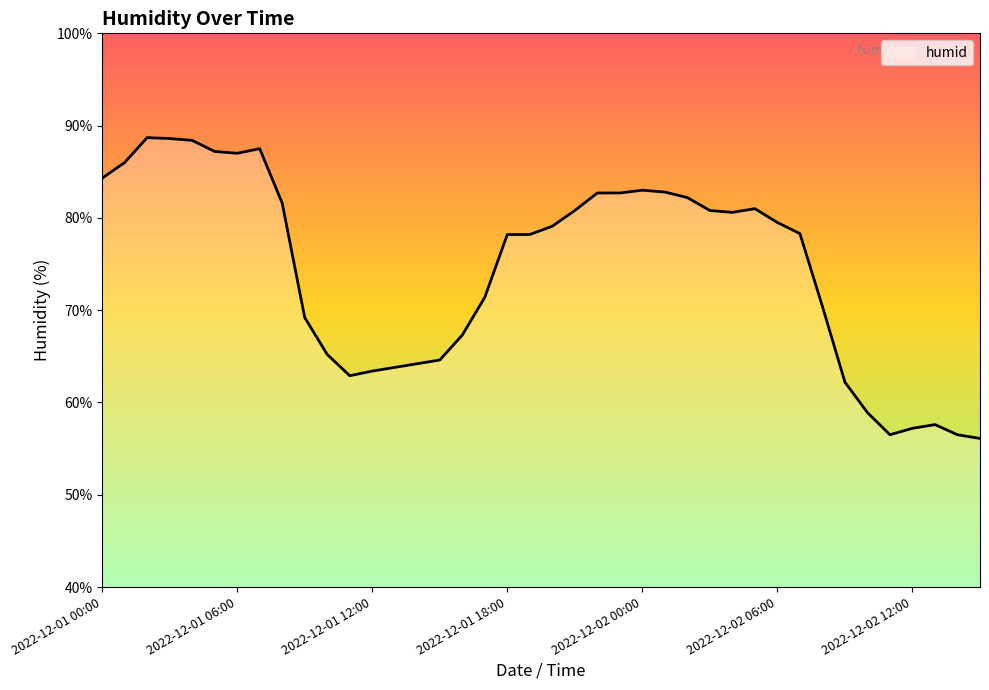

What is the difference between the second highest and minimum values?

32.5